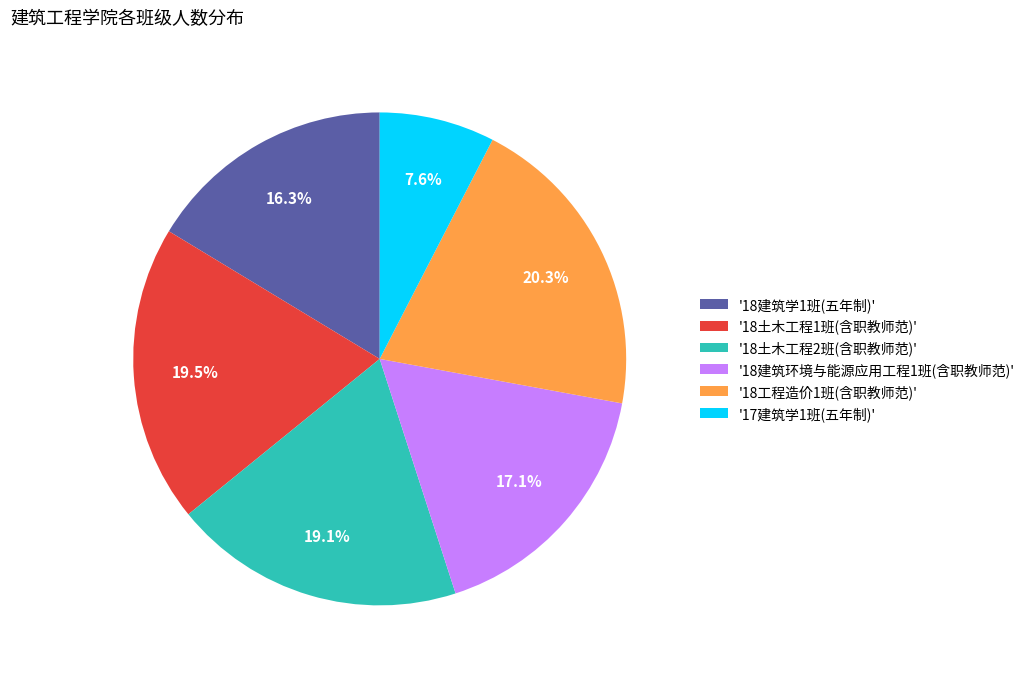

Which category has the smallest portion of the pie?

'17建筑学1班(五年制)'